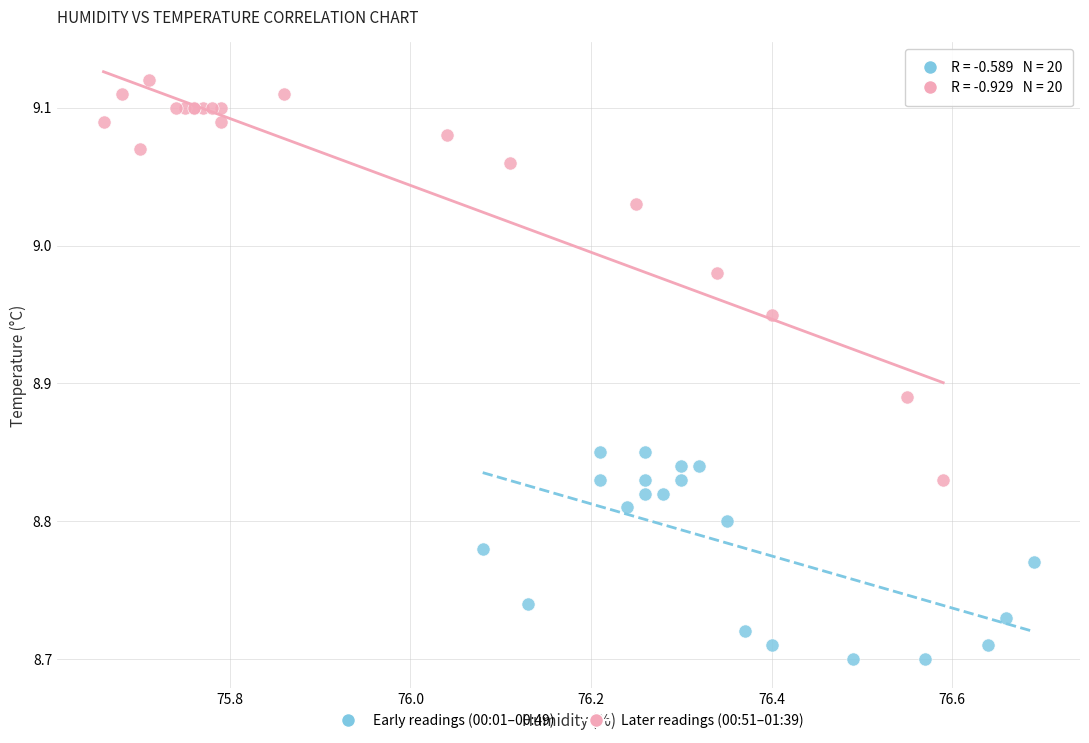

Which series reaches the minimum Y coordinate?

Early readings (00:01–00:49)